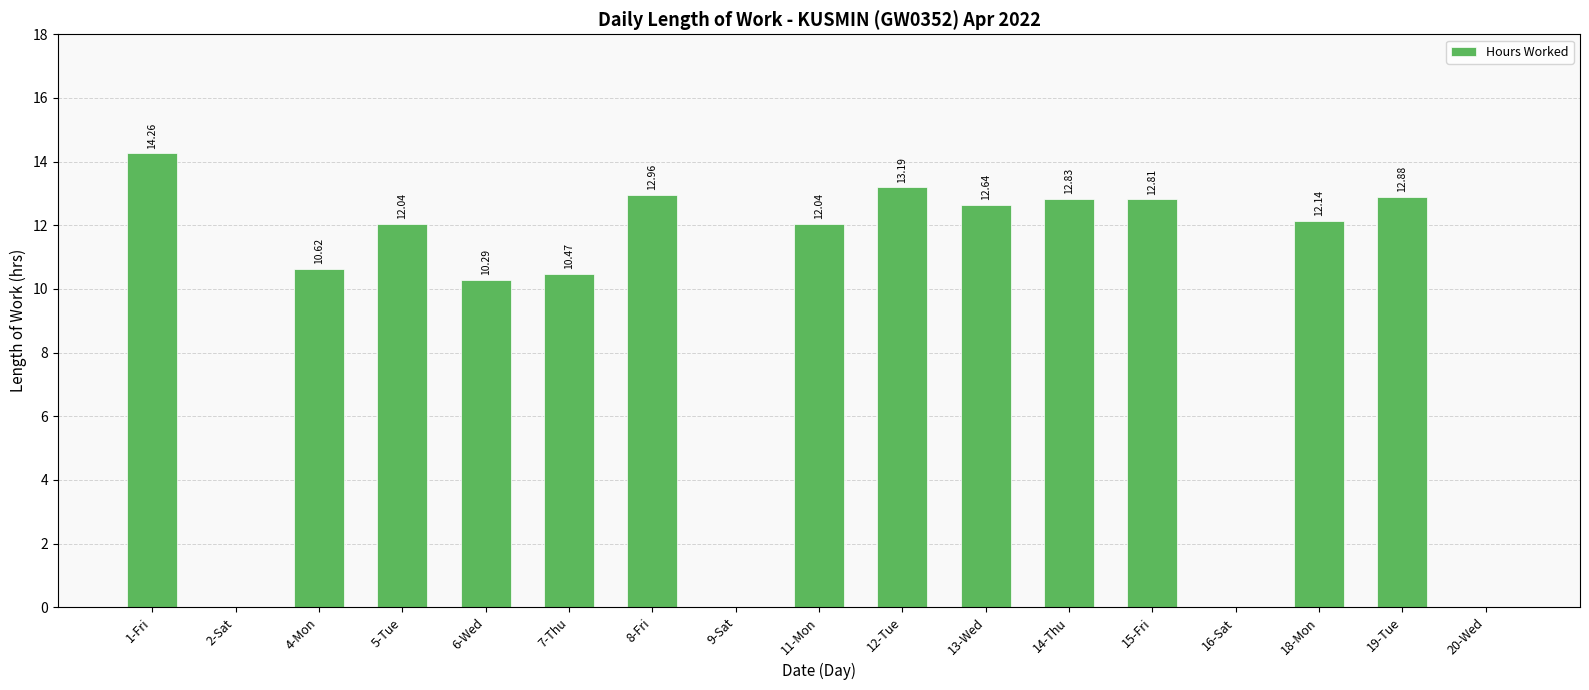

What is the sum of the values at 13-Wed and 19-Tue?

25.5